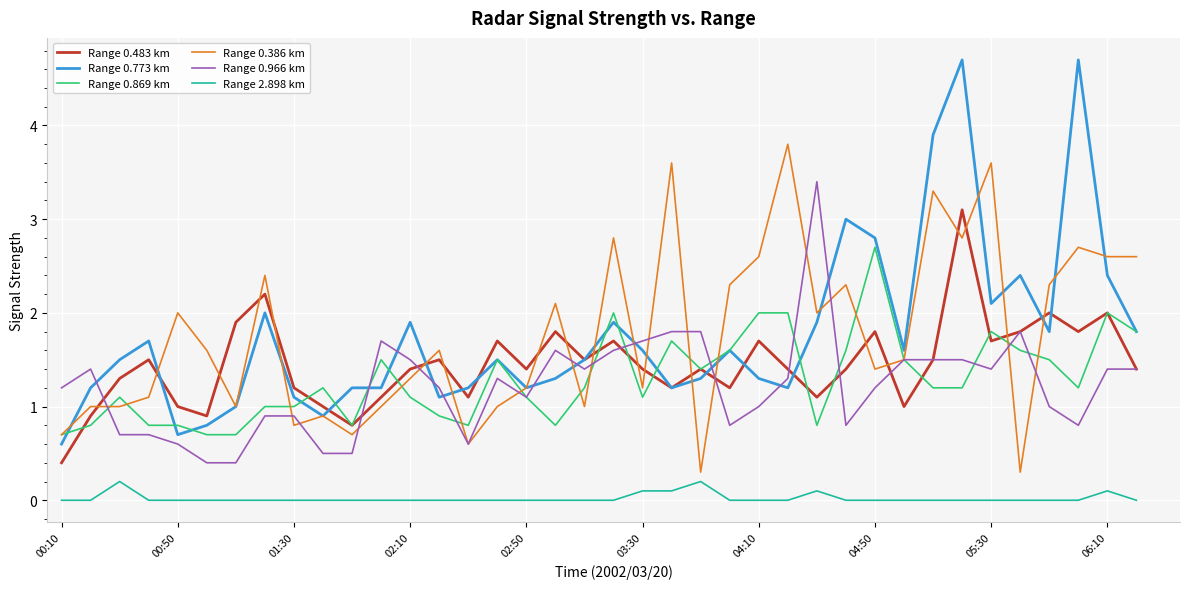

What is the highest value of the Range 0.773 km series?

4.7